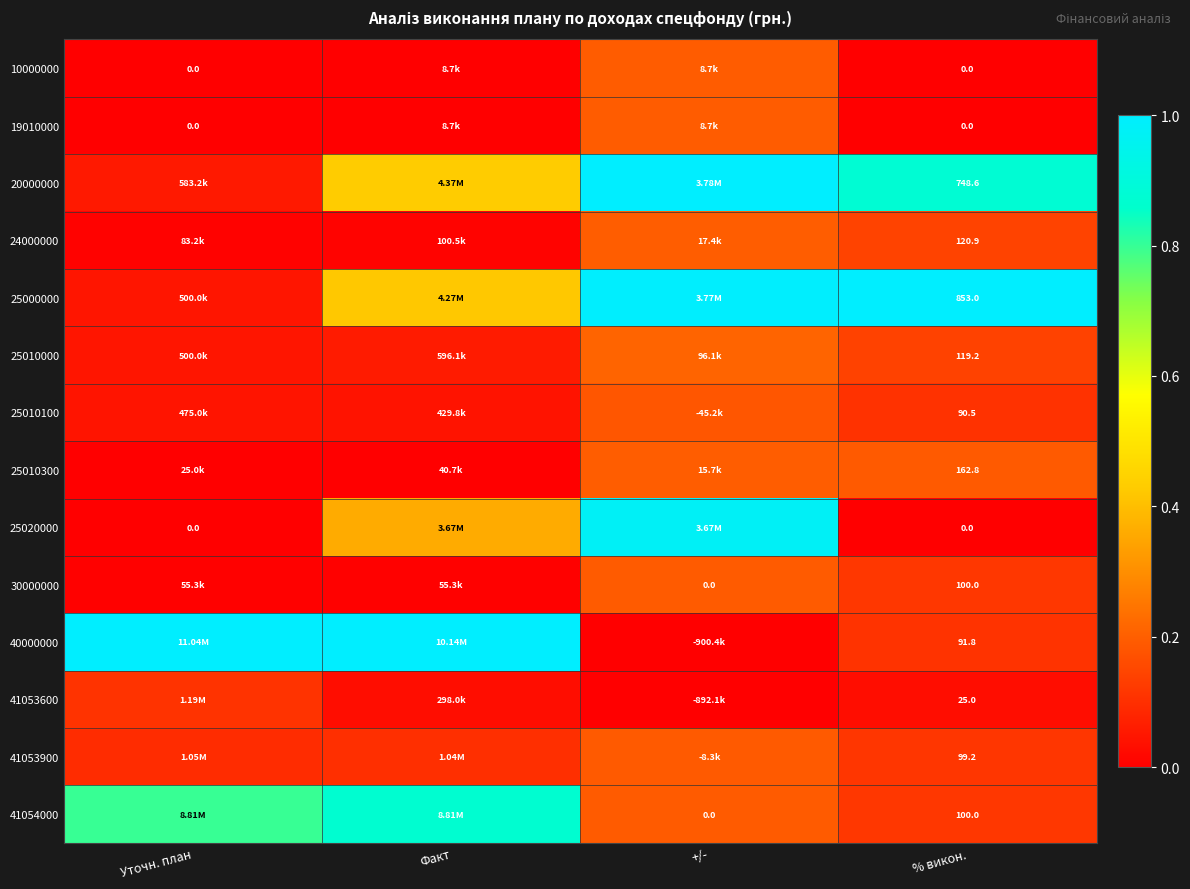

At which label does 25020000 reach its minimum?

Уточн. план